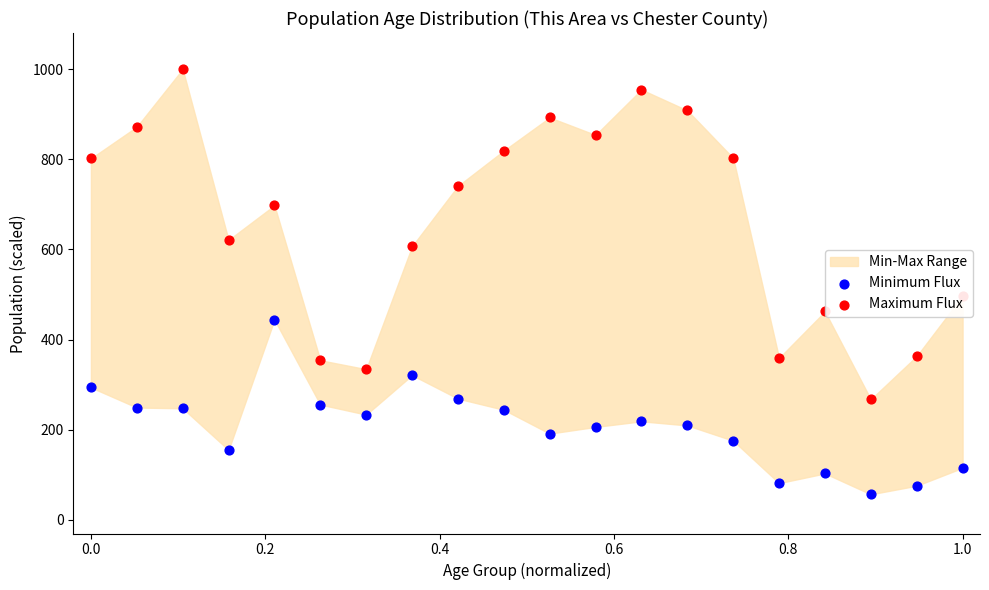

At how many categories does at least one series exceed 979?

1